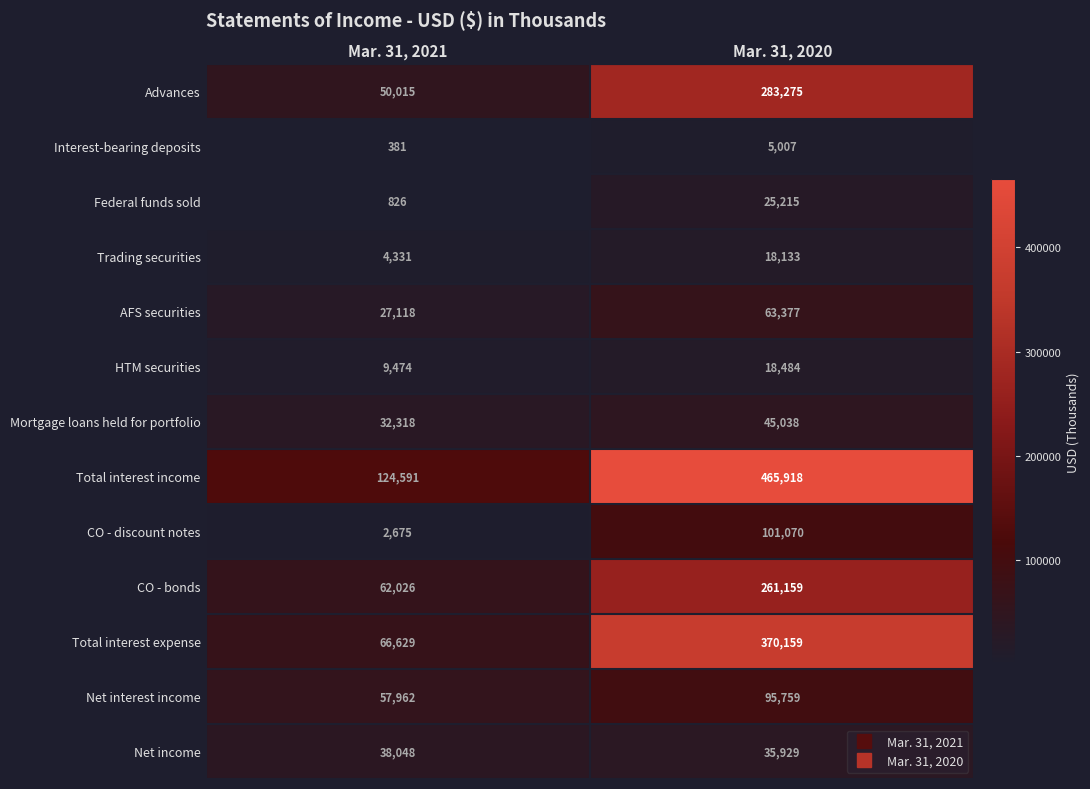

Is it true that Total interest income equals 124591 at Mar. 31, 2021?

True